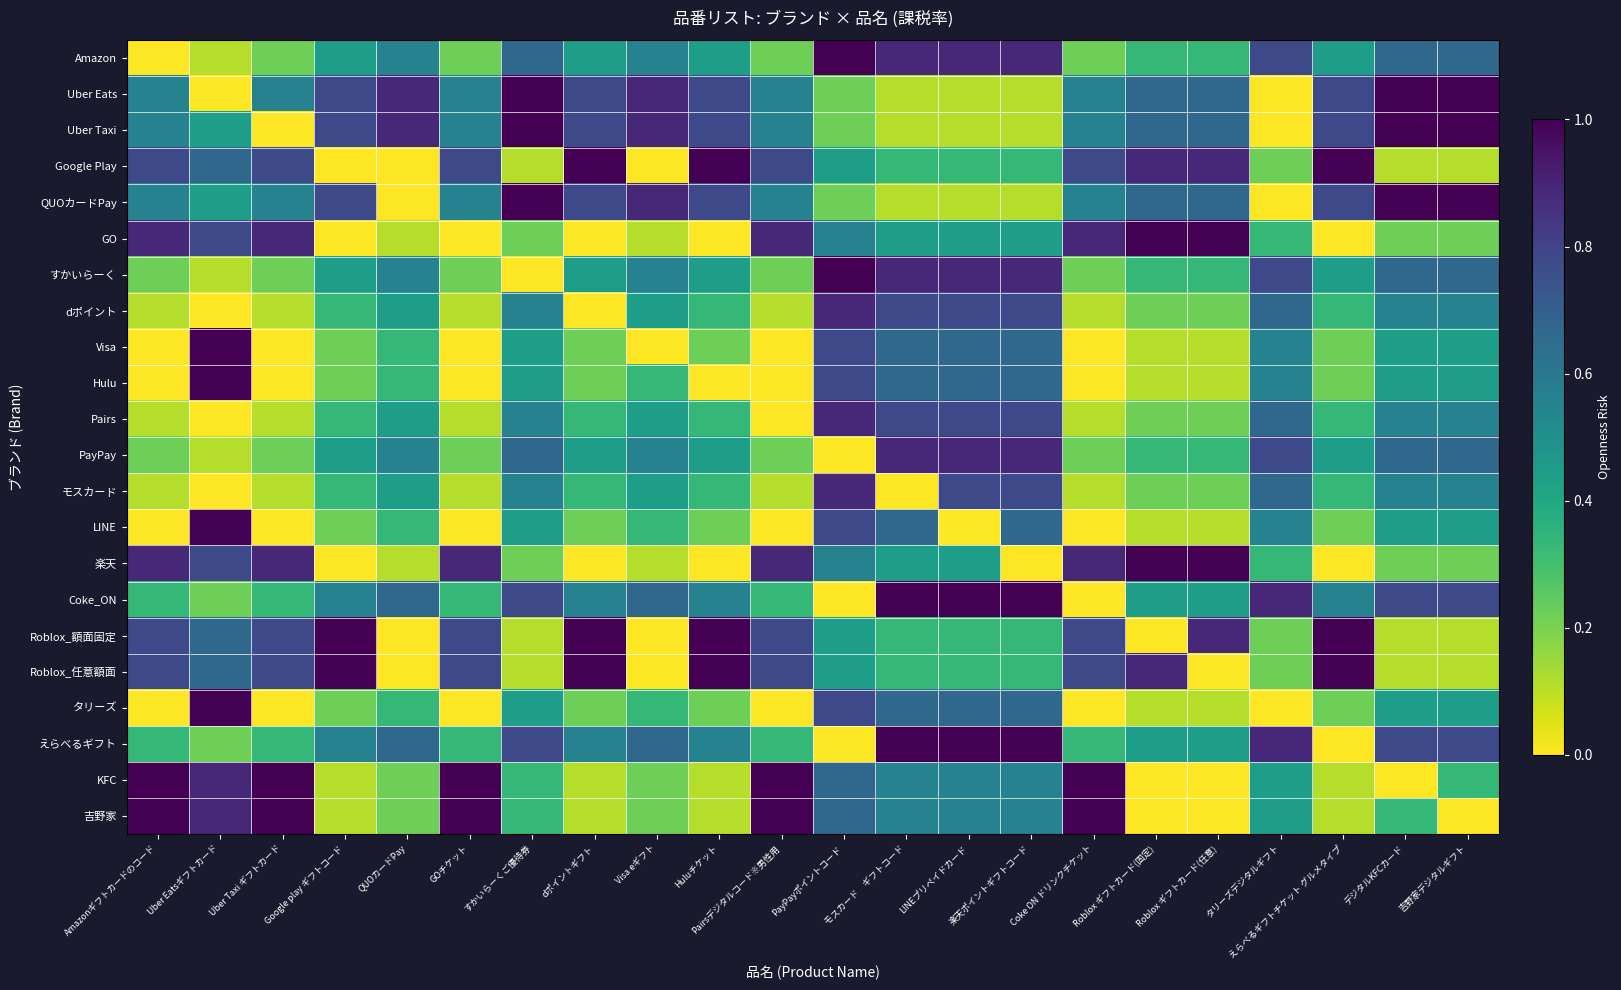

At which category is the sum across all series the highest?

楽天ポイントギフトコード